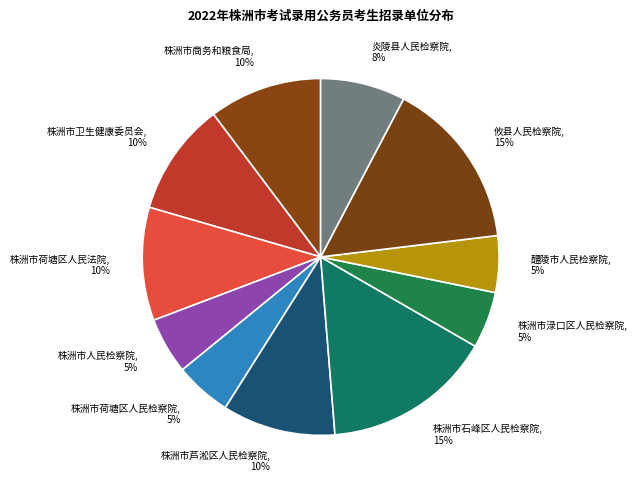

Is there any slice that represents more than half of the pie?

No